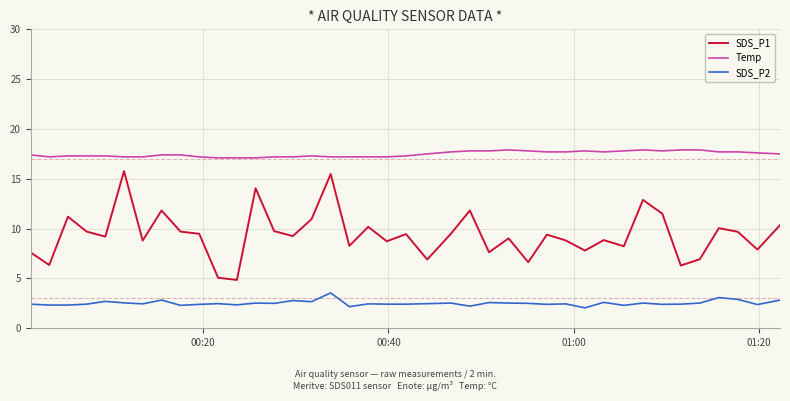

Which series has the largest range (max minus min)?

SDS_P1